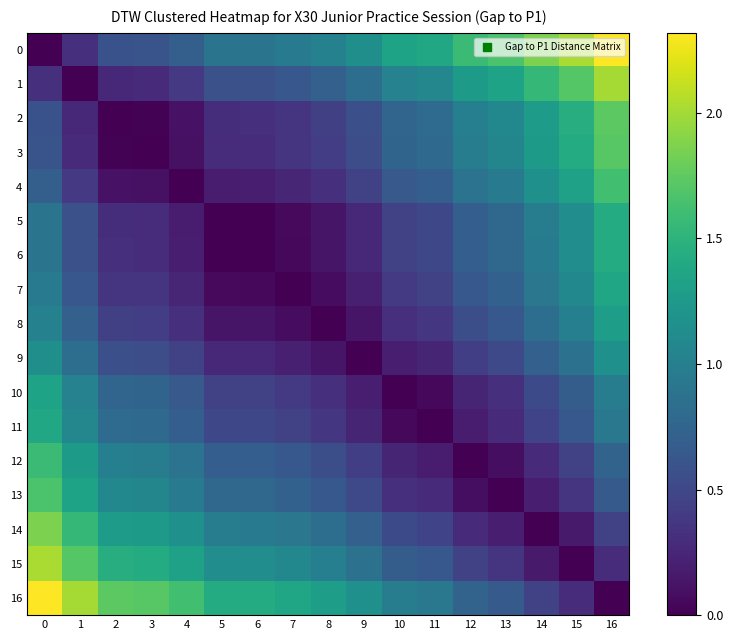

Reading left to right, what are all the values shown in this chart?

0: 0=0.0	1=0.3	2=0.6	3=0.6	4=0.7	5=0.9	6=0.9	7=0.9	8=1.0	9=1.1	10=1.3	11=1.4	12=1.6	13=1.7	14=1.9	15=2.0	16=2.3
1: 0=0.3	1=0.0	2=0.3	3=0.3	4=0.4	5=0.6	6=0.6	7=0.6	8=0.7	9=0.8	10=1.0	11=1.1	12=1.3	13=1.3	14=1.5	15=1.7	16=2.0
2: 0=0.6	1=0.3	2=0.0	3=0.0	4=0.1	5=0.3	6=0.3	7=0.4	8=0.4	9=0.6	10=0.8	11=0.8	12=1.0	13=1.1	14=1.3	15=1.4	16=1.7
3: 0=0.6	1=0.3	2=0.0	3=0.0	4=0.1	5=0.3	6=0.3	7=0.3	8=0.4	9=0.6	10=0.7	11=0.8	12=1.0	13=1.1	14=1.3	15=1.4	16=1.7
4: 0=0.7	1=0.4	2=0.1	3=0.1	4=0.0	5=0.2	6=0.2	7=0.2	8=0.3	9=0.5	10=0.6	11=0.7	12=0.9	13=1.0	14=1.2	15=1.3	16=1.6
5: 0=0.9	1=0.6	2=0.3	3=0.3	4=0.2	5=0.0	6=0.0	7=0.1	8=0.1	9=0.3	10=0.5	11=0.5	12=0.7	13=0.8	14=1.0	15=1.1	16=1.4
6: 0=0.9	1=0.6	2=0.3	3=0.3	4=0.2	5=0.0	6=0.0	7=0.1	8=0.1	9=0.3	10=0.5	11=0.5	12=0.7	13=0.8	14=1.0	15=1.1	16=1.4
7: 0=0.9	1=0.6	2=0.4	3=0.3	4=0.2	5=0.1	6=0.1	7=0.0	8=0.1	9=0.2	10=0.4	11=0.4	12=0.6	13=0.7	14=0.9	15=1.1	16=1.4
8: 0=1.0	1=0.7	2=0.4	3=0.4	4=0.3	5=0.1	6=0.1	7=0.1	8=0.0	9=0.1	10=0.3	11=0.4	12=0.6	13=0.6	14=0.8	15=1.0	16=1.3
9: 0=1.1	1=0.8	2=0.6	3=0.6	4=0.5	5=0.3	6=0.3	7=0.2	8=0.1	9=0.0	10=0.2	11=0.2	12=0.4	13=0.5	14=0.7	15=0.9	16=1.2
10: 0=1.3	1=1.0	2=0.8	3=0.7	4=0.6	5=0.5	6=0.5	7=0.4	8=0.3	9=0.2	10=0.0	11=0.0	12=0.2	13=0.3	14=0.5	15=0.7	16=1.0
11: 0=1.4	1=1.1	2=0.8	3=0.8	4=0.7	5=0.5	6=0.5	7=0.4	8=0.4	9=0.2	10=0.0	11=0.0	12=0.2	13=0.3	14=0.5	15=0.6	16=0.9
12: 0=1.6	1=1.3	2=1.0	3=1.0	4=0.9	5=0.7	6=0.7	7=0.6	8=0.6	9=0.4	10=0.2	11=0.2	12=0.0	13=0.1	14=0.3	15=0.4	16=0.7
13: 0=1.7	1=1.3	2=1.1	3=1.1	4=1.0	5=0.8	6=0.8	7=0.7	8=0.6	9=0.5	10=0.3	11=0.3	12=0.1	13=0.0	14=0.2	15=0.4	16=0.7
14: 0=1.9	1=1.5	2=1.3	3=1.3	4=1.2	5=1.0	6=1.0	7=0.9	8=0.8	9=0.7	10=0.5	11=0.5	12=0.3	13=0.2	14=0.0	15=0.2	16=0.5
15: 0=2.0	1=1.7	2=1.4	3=1.4	4=1.3	5=1.1	6=1.1	7=1.1	8=1.0	9=0.9	10=0.7	11=0.6	12=0.4	13=0.4	14=0.2	15=0.0	16=0.3
16: 0=2.3	1=2.0	2=1.7	3=1.7	4=1.6	5=1.4	6=1.4	7=1.4	8=1.3	9=1.2	10=1.0	11=0.9	12=0.7	13=0.7	14=0.5	15=0.3	16=0.0